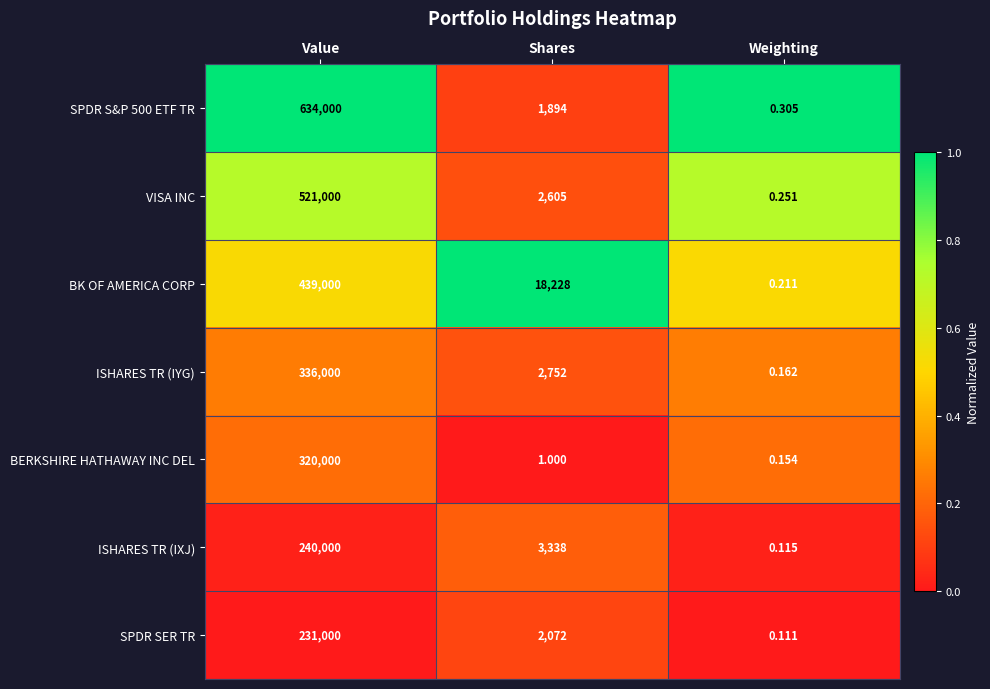

At which category does the chart reach its minimum across all series?

Weighting